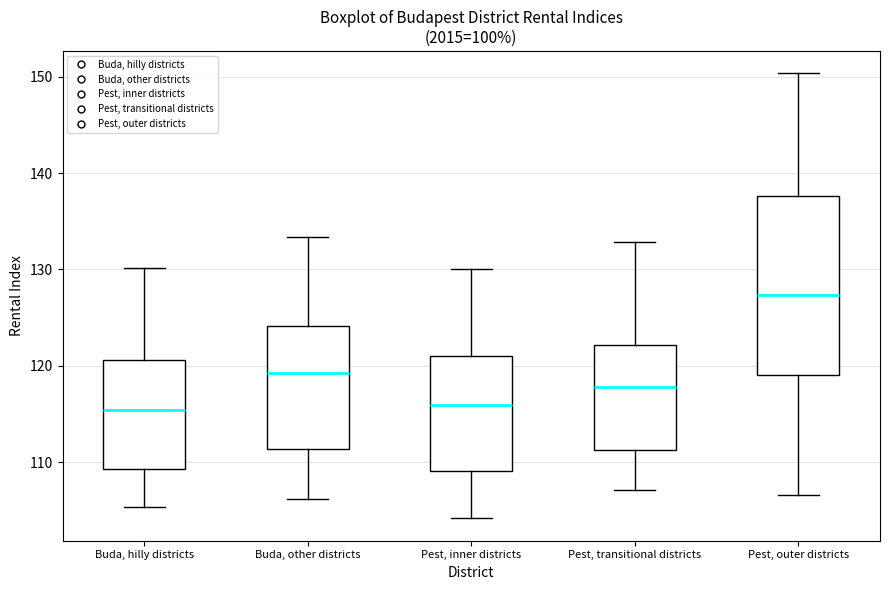

Comparing the boxes themselves (not the whiskers), which one is the tallest?

Pest, outer districts